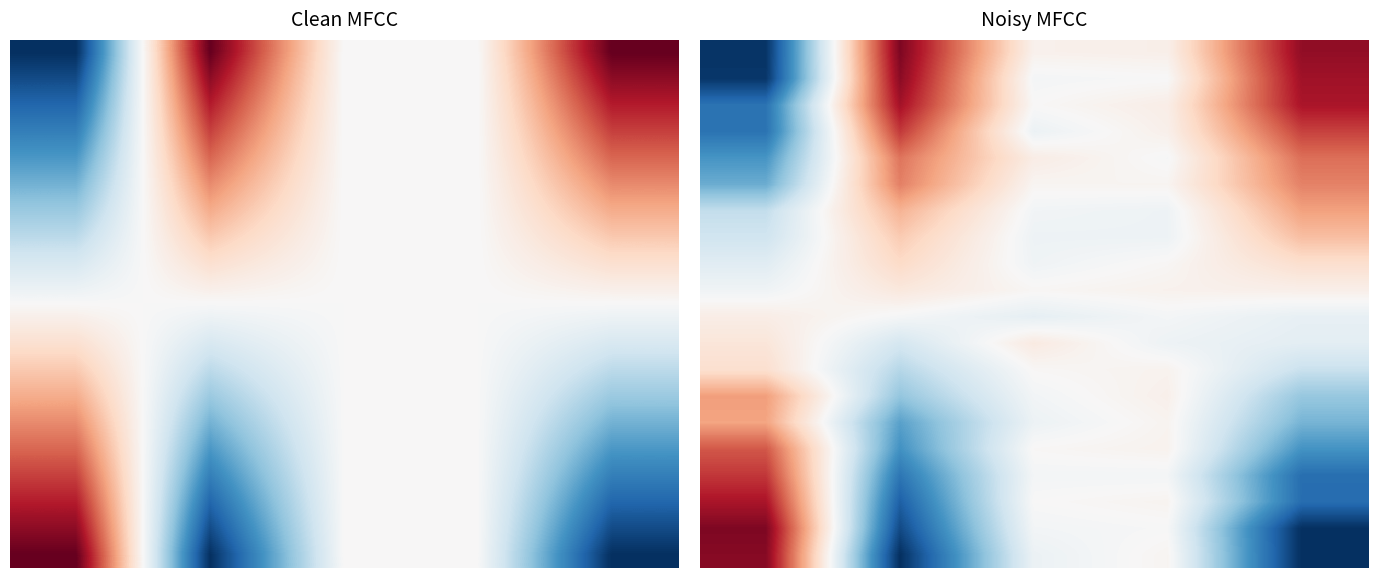

Which has a higher value, 0 or 2?

2